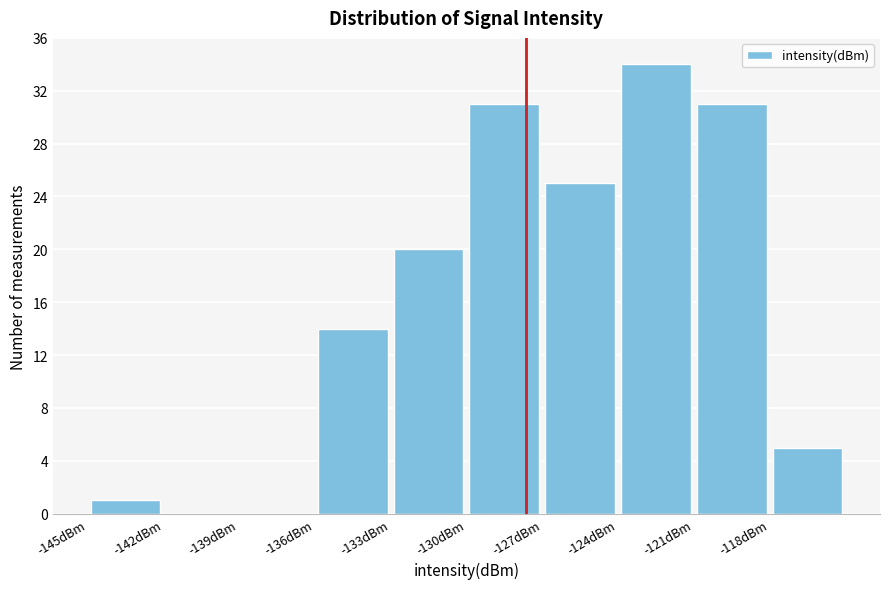

What is the height of the bar covering -127 to -124 on the x-axis? The values are not printed on the chart, so give them approximately, as read against the axis.

25